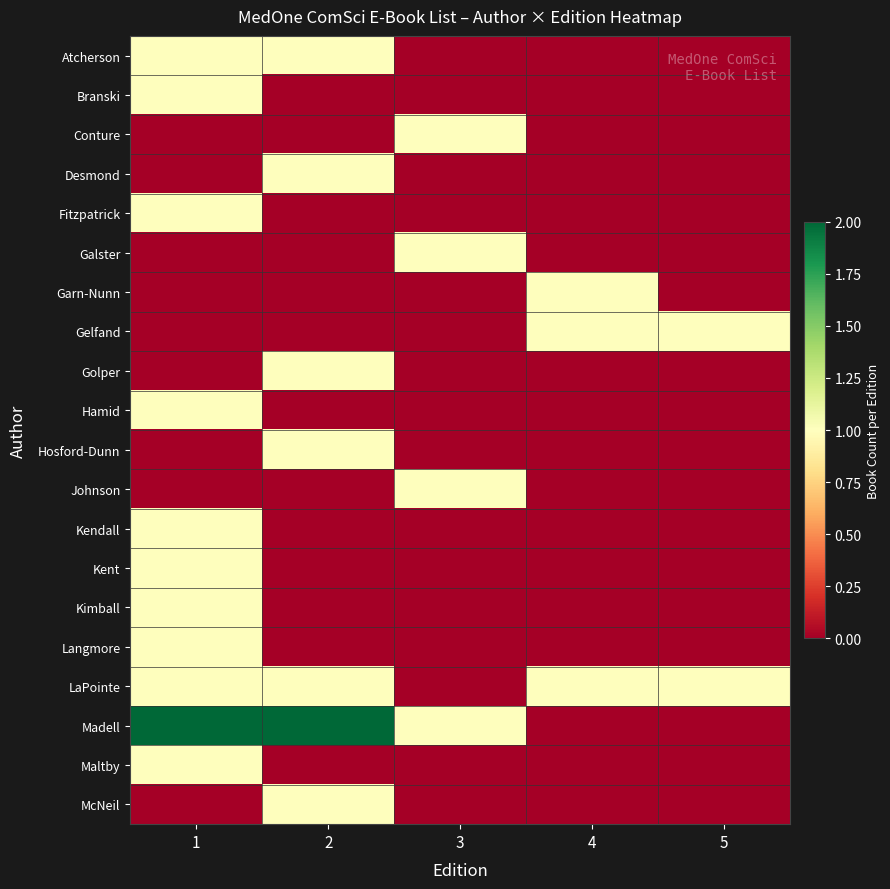

At 2, list the series in order from largest to smallest.

Madell, Atcherson, Desmond, Golper, Hosford-Dunn, LaPointe, McNeil, Branski, Conture, Fitzpatrick, Galster, Garn-Nunn, Gelfand, Hamid, Johnson, Kendall, Kent, Kimball, Langmore, Maltby